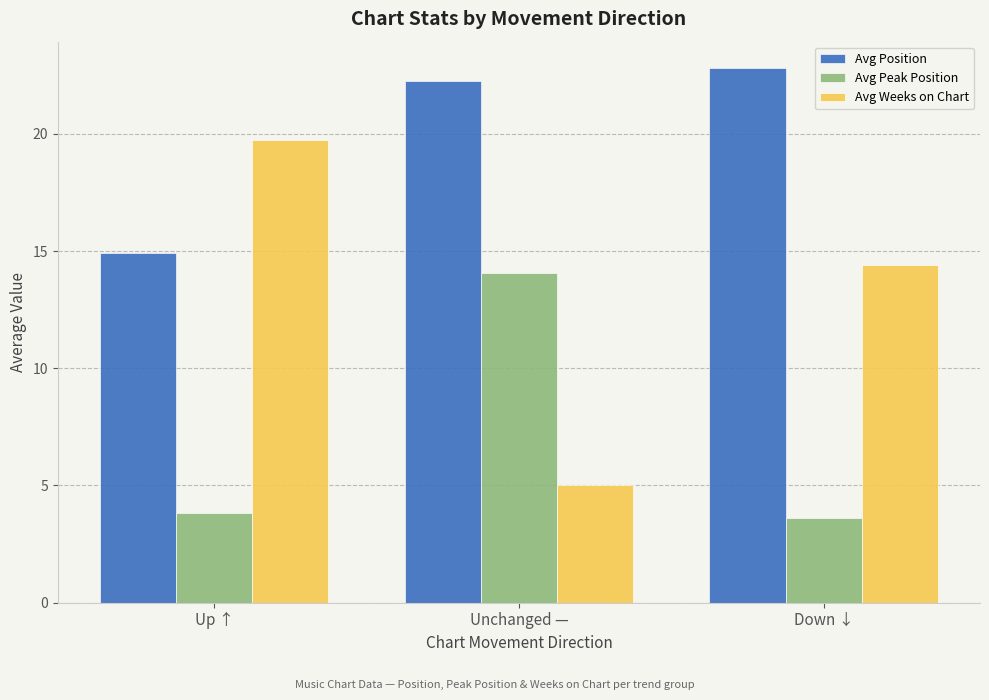

What is the total value across all series at Up ↑?

38.5